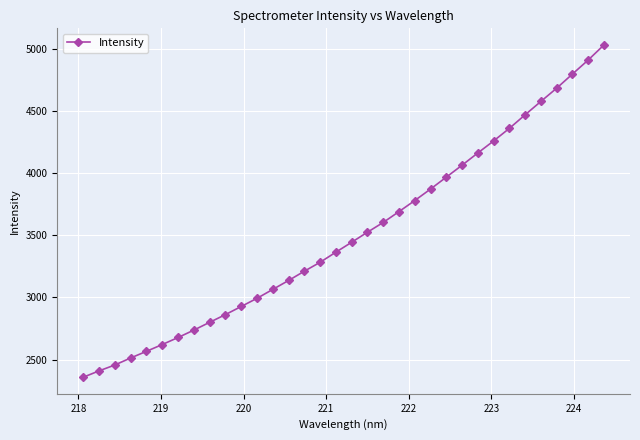

What is the minimum value shown in the chart?

2357.8